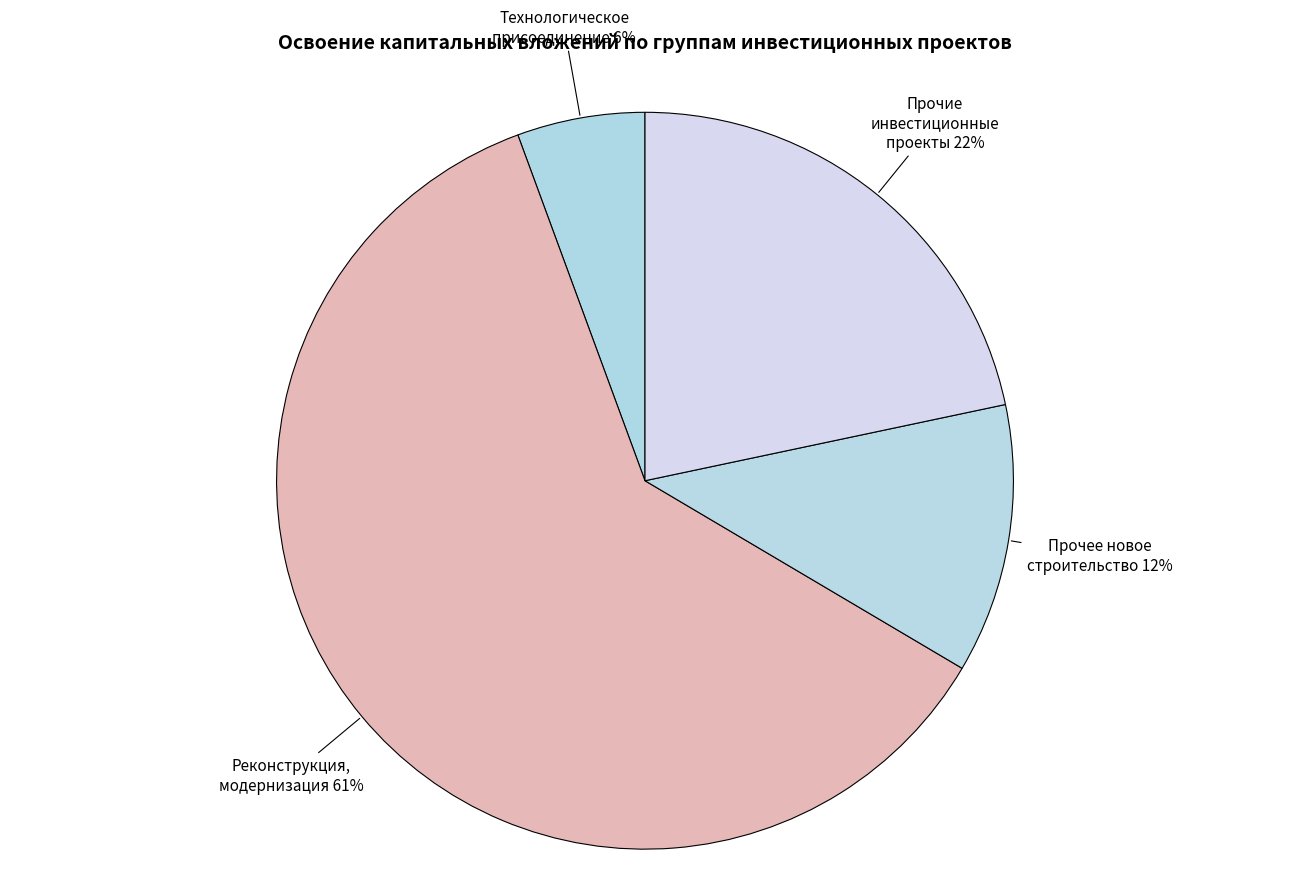

How many slices are in this pie chart?

4